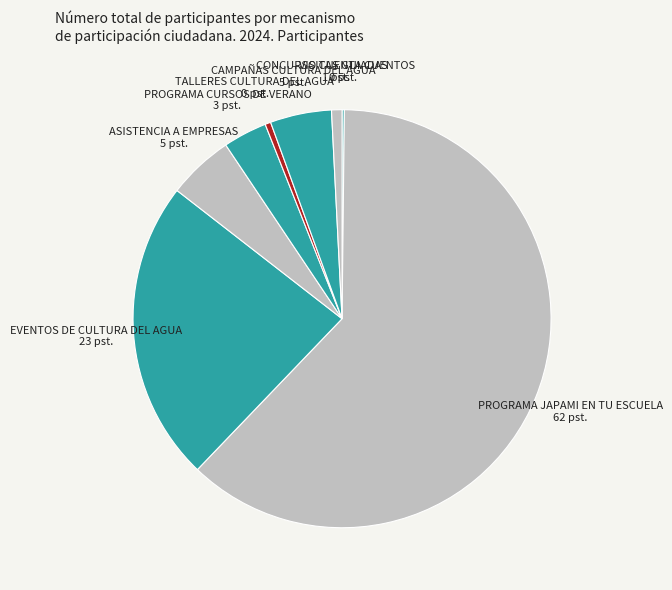

Which category has the biggest portion of the pie?

PROGRAMA JAPAMI EN TU ESCUELA